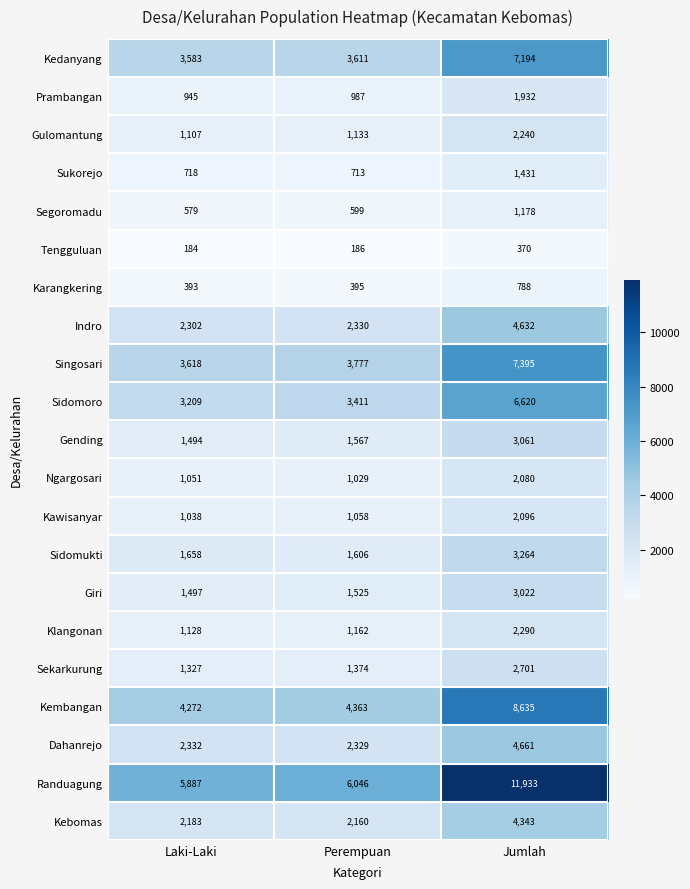

Which series changed the most between Laki-Laki and Perempuan?

Sidomoro